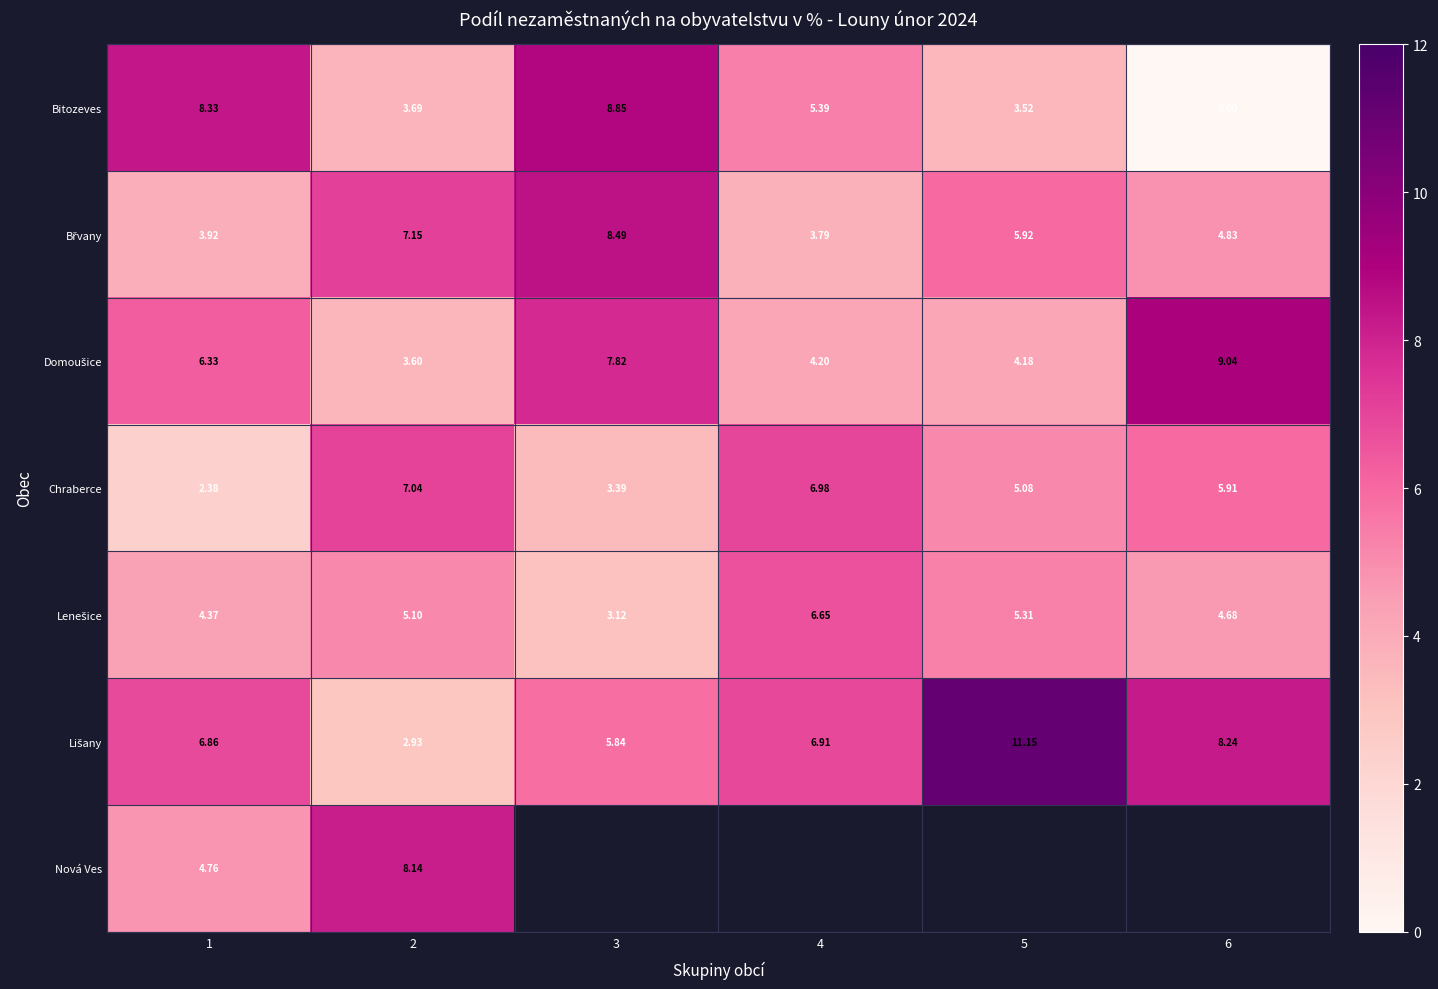

Between 1 and 2, which series saw the biggest shift?

Chraberce